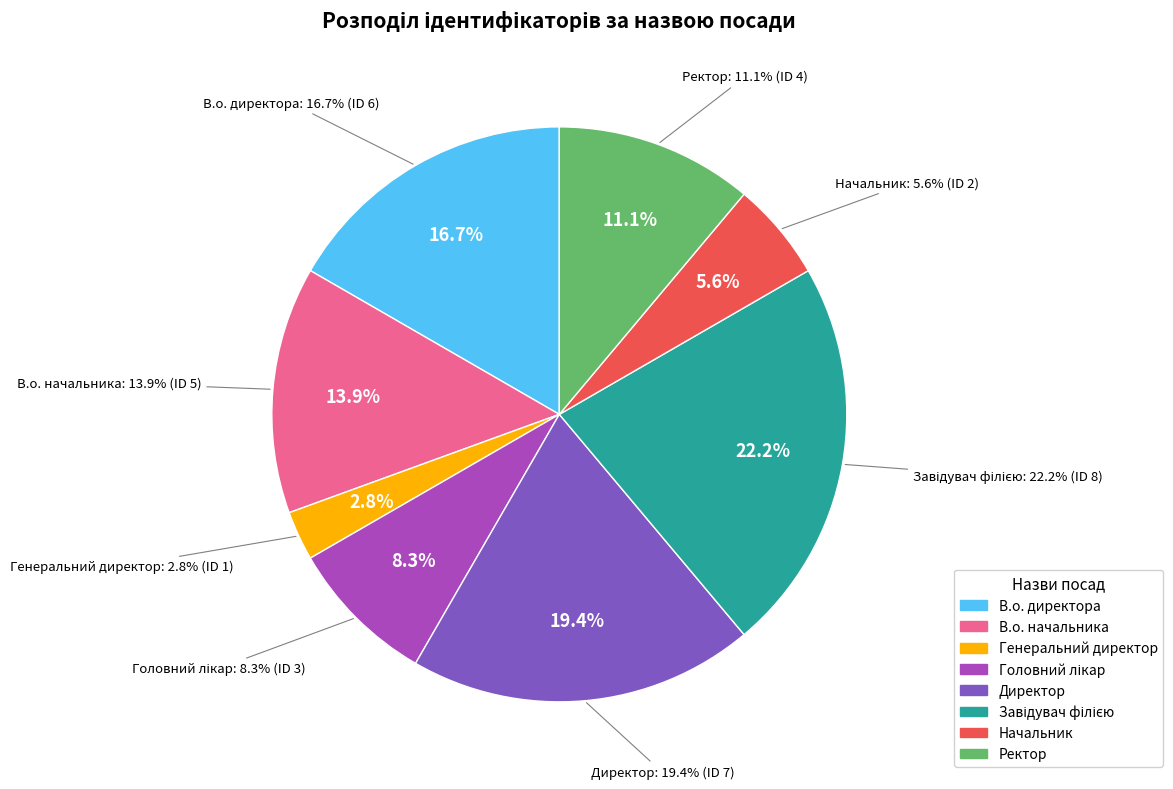

To the nearest percent, what is the difference between the largest and smallest slice percentages?

19%